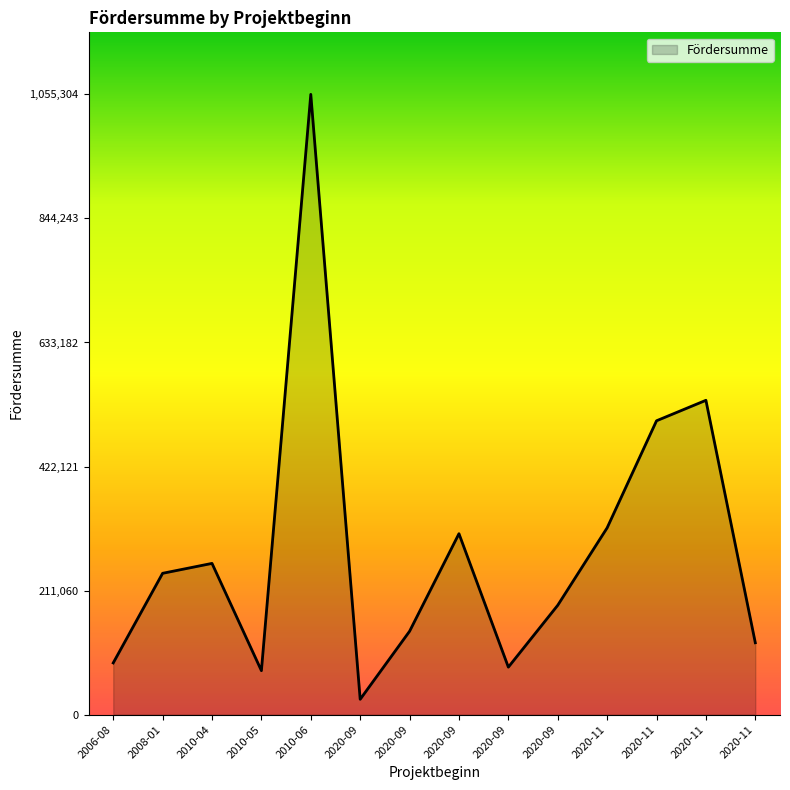

How many lines are shown in the chart?

1